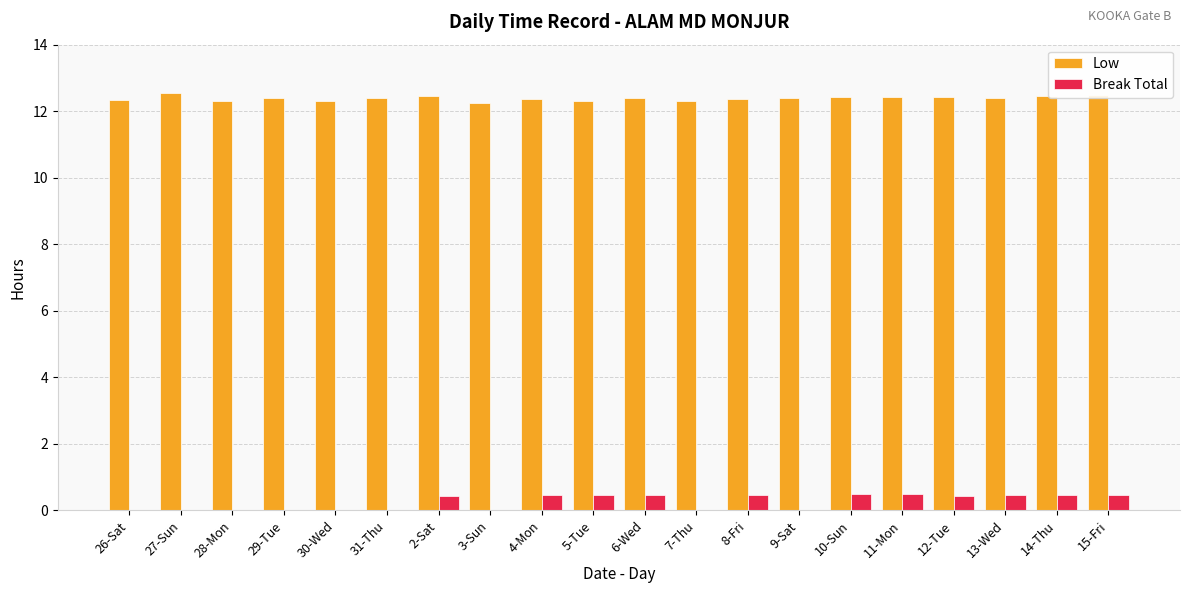

Does the chart contain stacked bars?

No